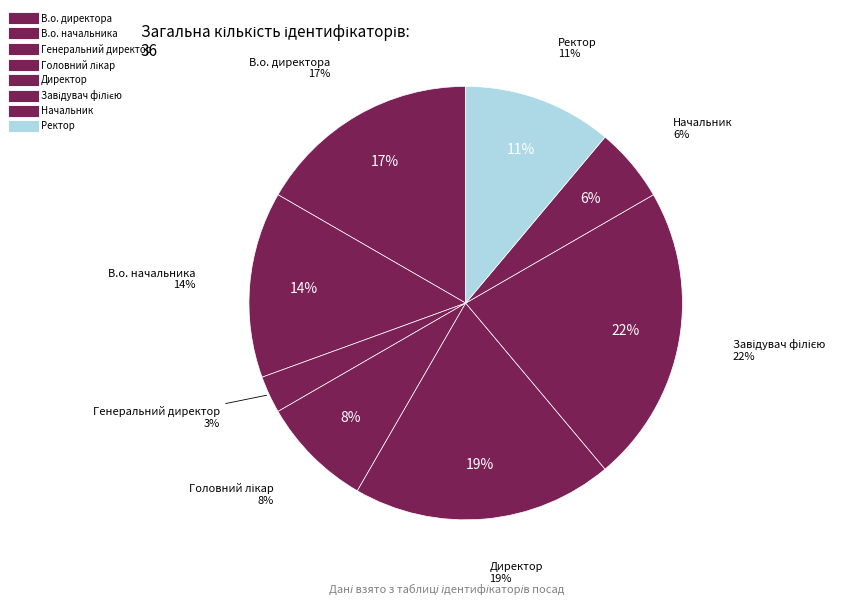

How much of the chart is everything except Завідувач філією?

77.8%